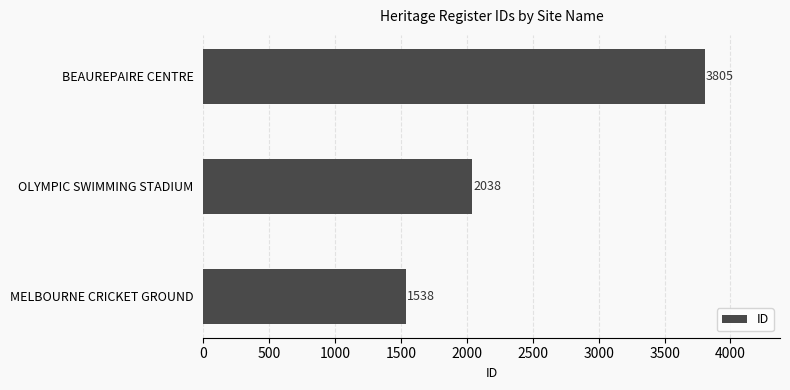

Between BEAUREPAIRE CENTRE and MELBOURNE CRICKET GROUND, which is larger?

BEAUREPAIRE CENTRE